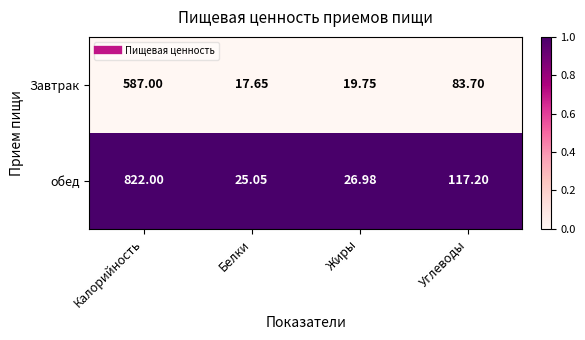

What is the spread (max minus min) of values at Жиры?

7.2